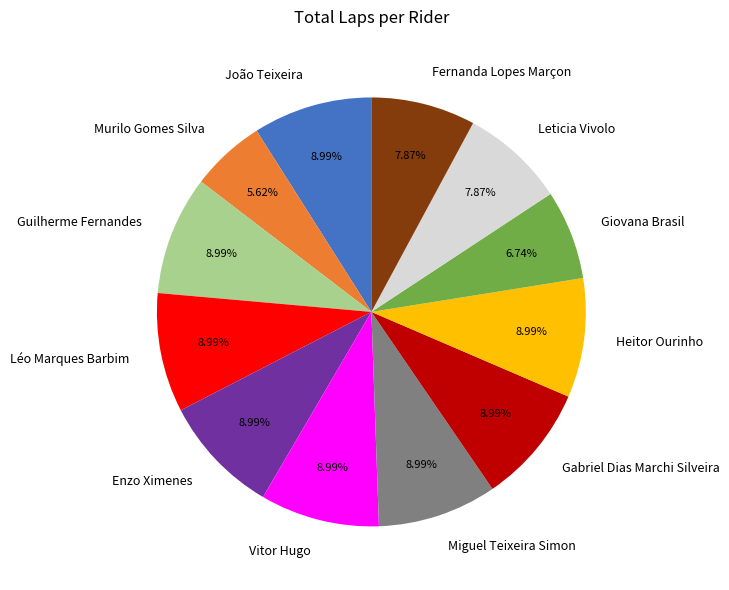

How many slices are in this pie chart?

12